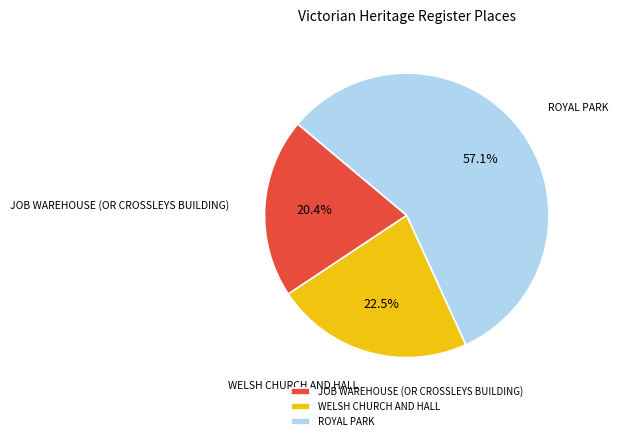

What is the ratio of the value at JOB WAREHOUSE (OR CROSSLEYS BUILDING) to the value at WELSH CHURCH AND HALL?

0.9